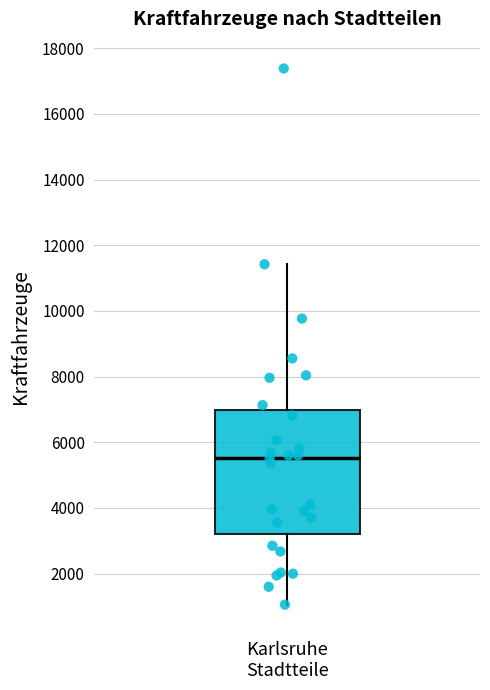

Read this box plot against the y-axis: the position of the median line, the range covered by the box, and the ends of both whiskers. The values are not printed on the chart, so give them approximately, as read against the axis.

median 5600, box 3200 to 7000, whiskers 1000 to 11400